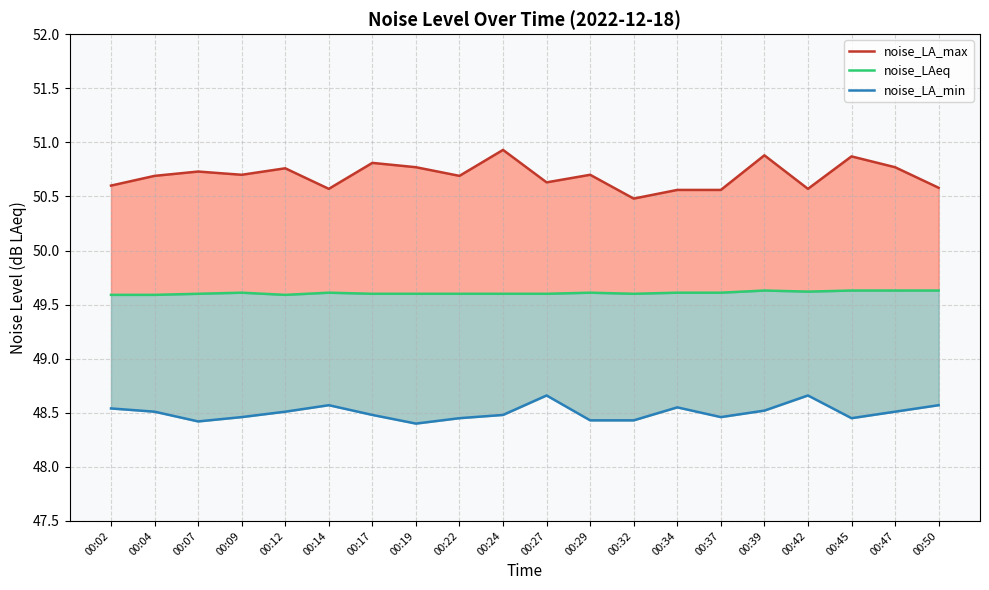

True or false: noise_LA_min has a value of 48.6 at 00:50.

True